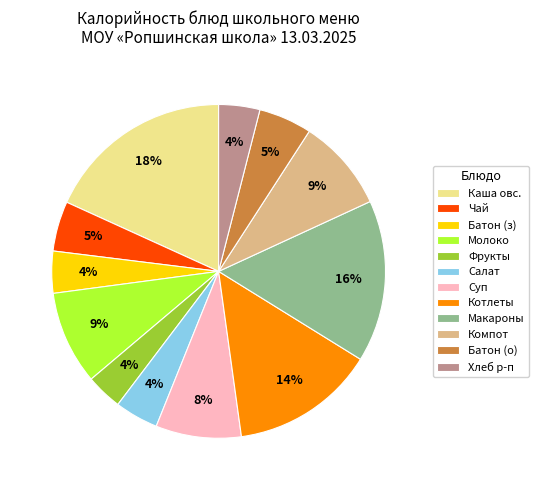

Is it true that Котлеты is 9% of the pie?

False